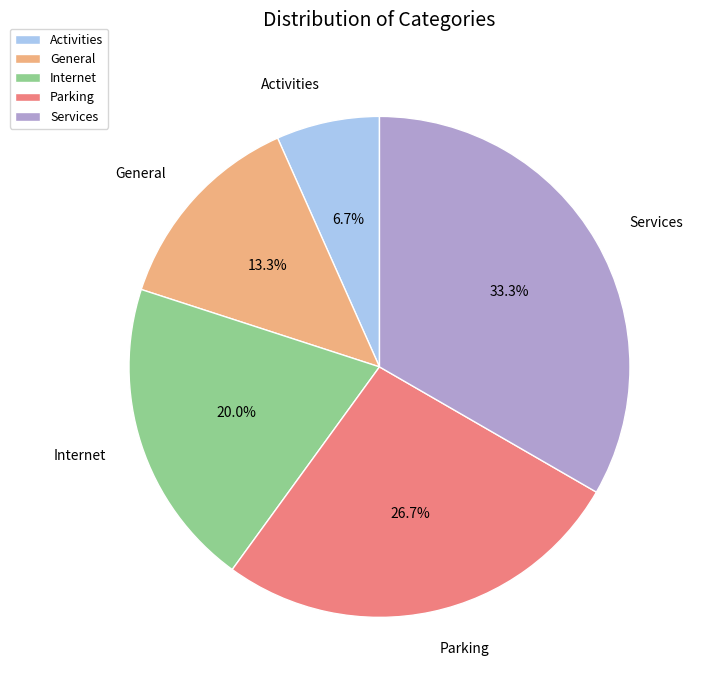

True or false: Activities accounts for 16% of the total.

False